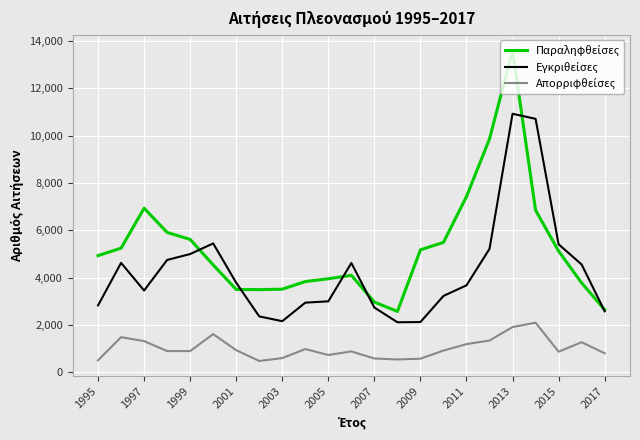

What is the minimum value shown in the chart?

486